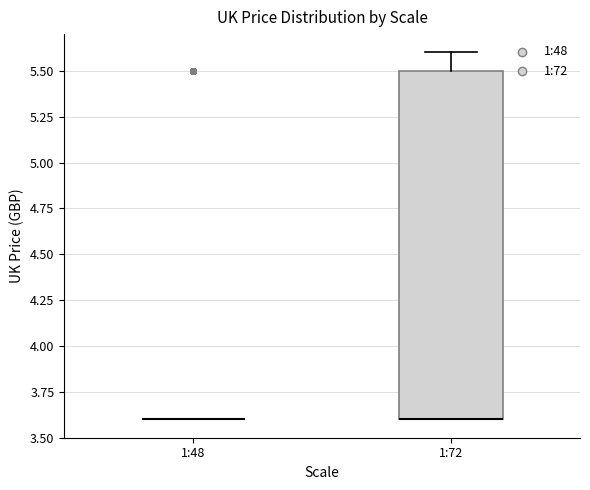

Reading left to right, read every box against the y-axis: the position of its median line, the range the box covers, and the ends of its whiskers. The values are not printed on the chart, so give them approximately, as read against the axis.

1:48: box collapsed to a line at 3.6, whiskers 3.6 to 3.6
1:72: median 3.6 (drawn on the box's lower edge), box 3.6 to 5.5, whiskers 3.6 to 5.6